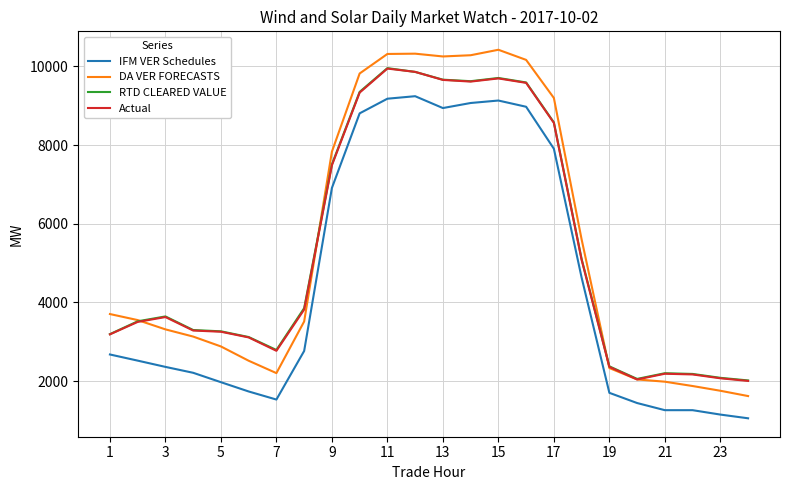

Which series has the largest range (max minus min)?

DA VER FORECASTS